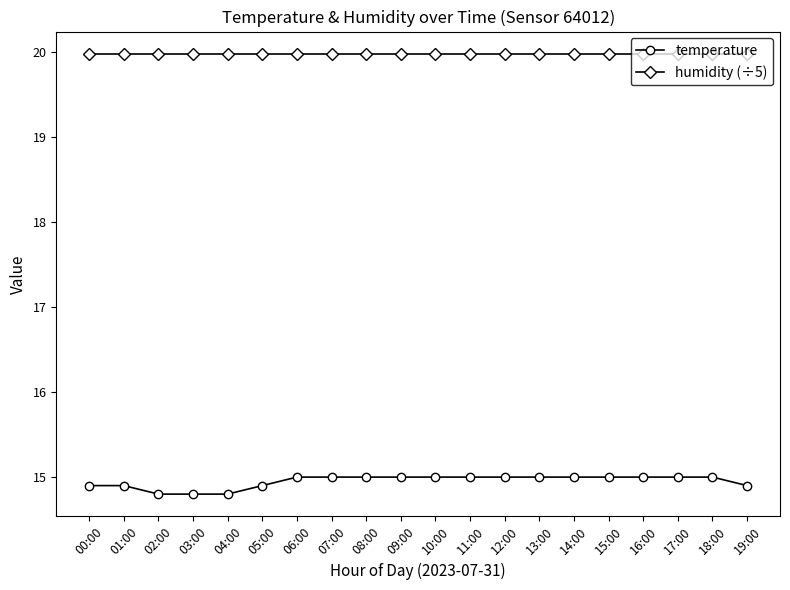

Rank the series at 15:00 from lowest to highest value.

temperature, humidity (÷5)